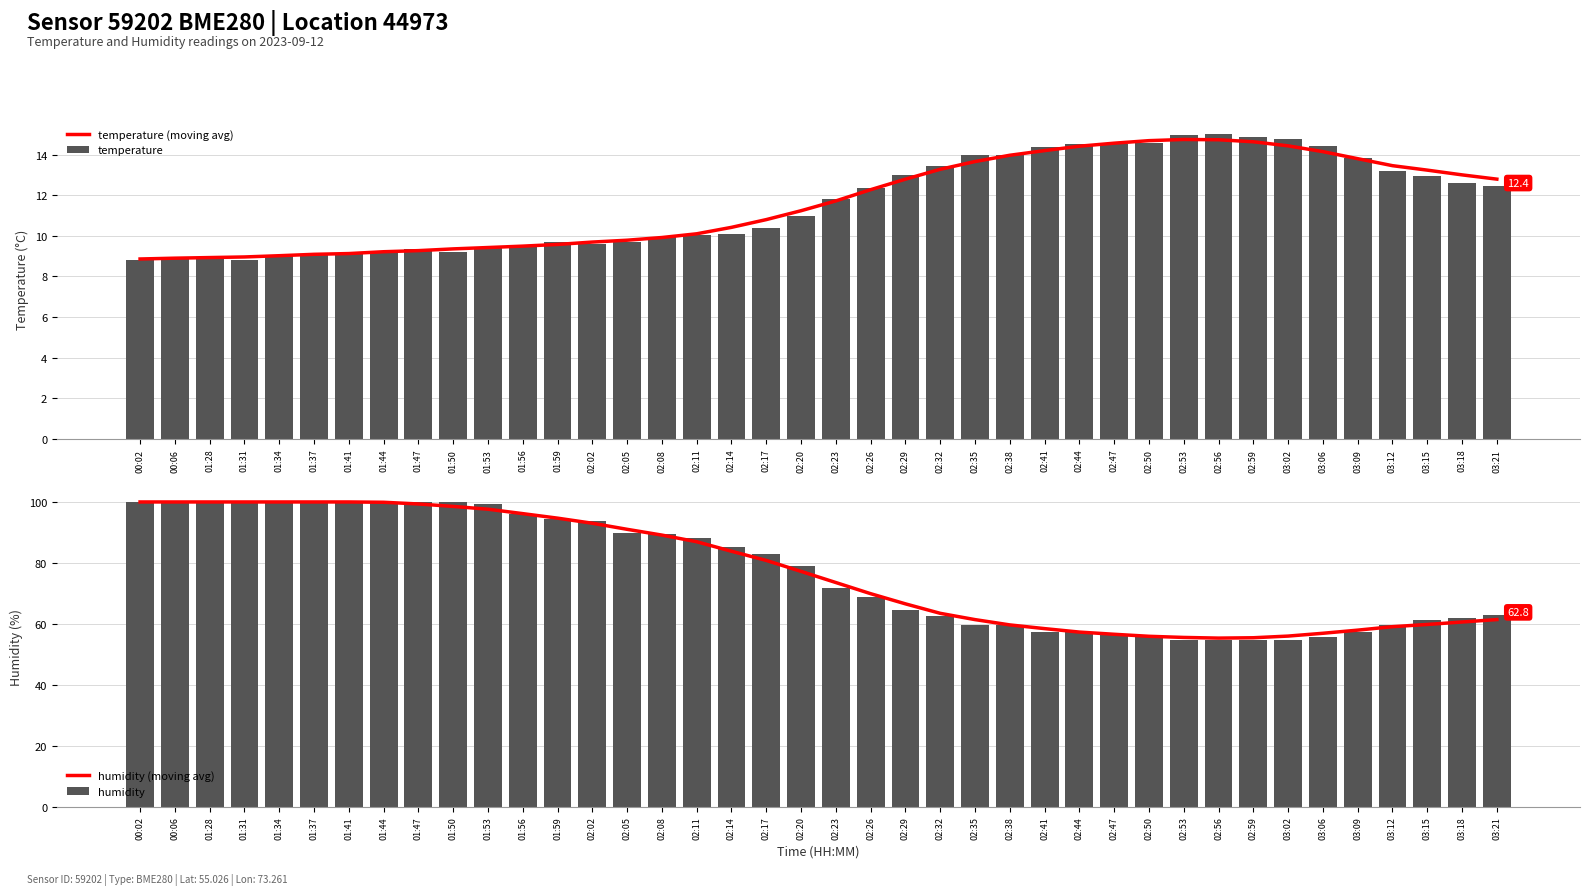

Which series has the largest range (max minus min)?

humidity